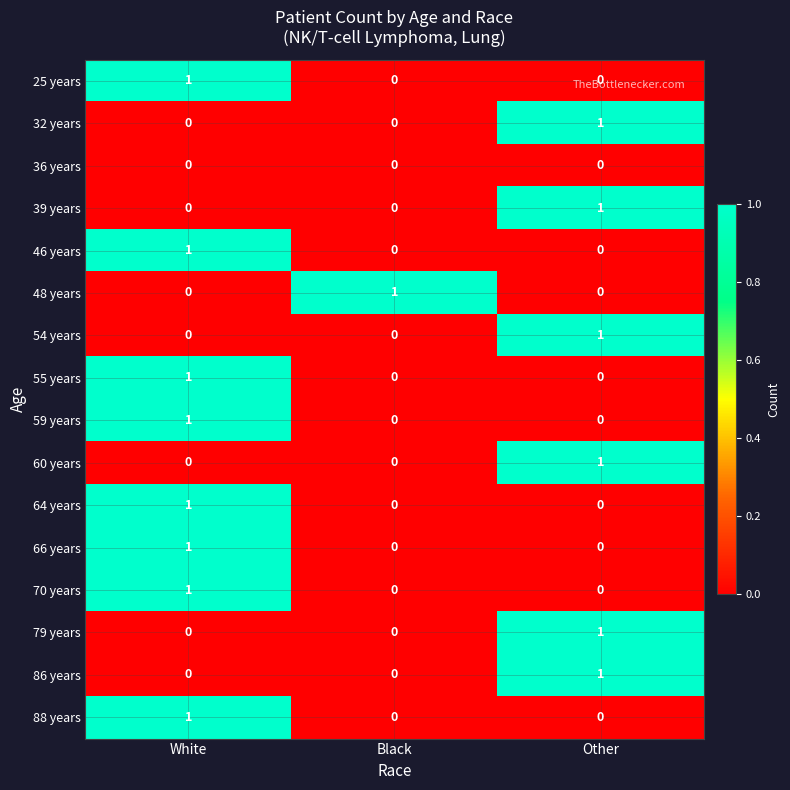

Which category has the highest value in the 46 years series?

White